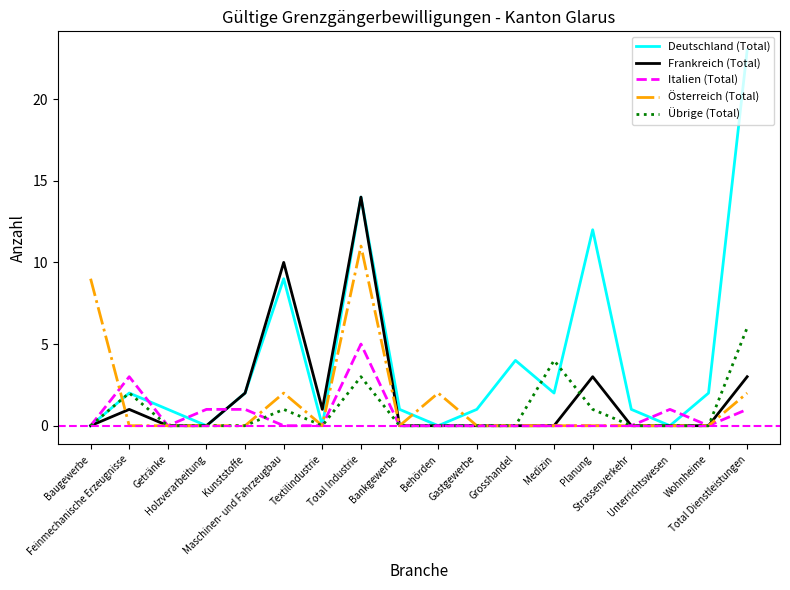

Reading right to left, transcribe all the data shown in this chart.

Deutschland (Total): Total Dienstleistungen=23	Wohnheime=2	Unterrichtswesen=0	Strassenverkehr=1	Planung=12	Medizin=2	Grosshandel=4	Gastgewerbe=1	Behörden=0	Bankgewerbe=1	Total Industrie=14	Textilindustrie=0	Maschinen- und Fahrzeugbau=9	Kunststoffe=2	Holzverarbeitung=0	Getränke=1	Feinmechanische Erzeugnisse=2	Baugewerbe=0
Frankreich (Total): Total Dienstleistungen=3	Wohnheime=0	Unterrichtswesen=0	Strassenverkehr=0	Planung=3	Medizin=0	Grosshandel=0	Gastgewerbe=0	Behörden=0	Bankgewerbe=0	Total Industrie=14	Textilindustrie=1	Maschinen- und Fahrzeugbau=10	Kunststoffe=2	Holzverarbeitung=0	Getränke=0	Feinmechanische Erzeugnisse=1	Baugewerbe=0
Italien (Total): Total Dienstleistungen=1	Wohnheime=0	Unterrichtswesen=1	Strassenverkehr=0	Planung=0	Medizin=0	Grosshandel=0	Gastgewerbe=0	Behörden=0	Bankgewerbe=0	Total Industrie=5	Textilindustrie=0	Maschinen- und Fahrzeugbau=0	Kunststoffe=1	Holzverarbeitung=1	Getränke=0	Feinmechanische Erzeugnisse=3	Baugewerbe=0
Österreich (Total): Total Dienstleistungen=2	Wohnheime=0	Unterrichtswesen=0	Strassenverkehr=0	Planung=0	Medizin=0	Grosshandel=0	Gastgewerbe=0	Behörden=2	Bankgewerbe=0	Total Industrie=11	Textilindustrie=0	Maschinen- und Fahrzeugbau=2	Kunststoffe=0	Holzverarbeitung=0	Getränke=0	Feinmechanische Erzeugnisse=0	Baugewerbe=9
Übrige (Total): Total Dienstleistungen=6	Wohnheime=0	Unterrichtswesen=0	Strassenverkehr=0	Planung=1	Medizin=4	Grosshandel=0	Gastgewerbe=0	Behörden=0	Bankgewerbe=0	Total Industrie=3	Textilindustrie=0	Maschinen- und Fahrzeugbau=1	Kunststoffe=0	Holzverarbeitung=0	Getränke=0	Feinmechanische Erzeugnisse=2	Baugewerbe=0